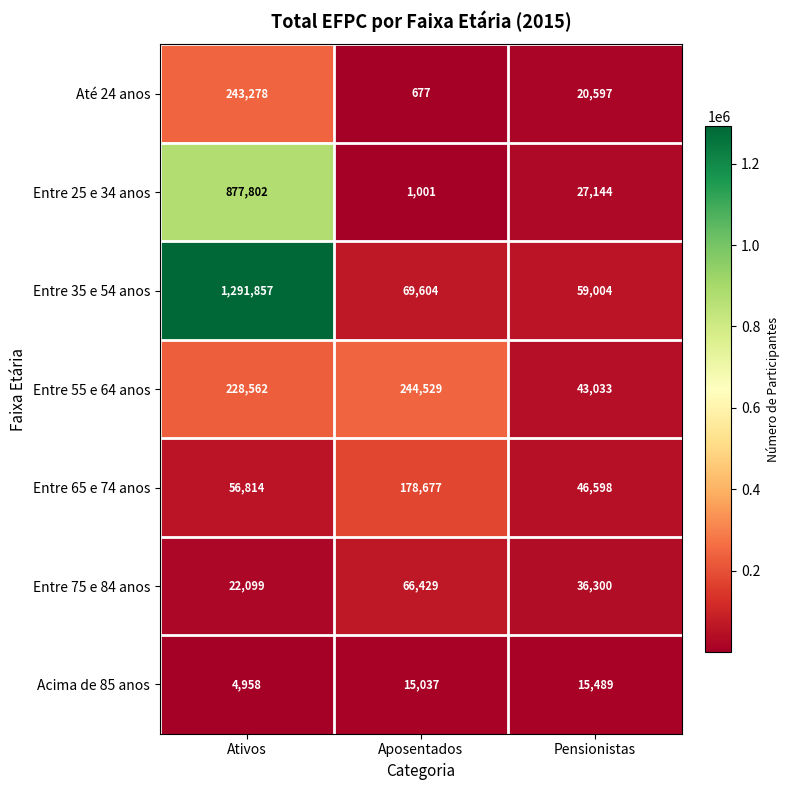

Where is Entre 35 e 54 anos nearest to the value 675430?

Aposentados